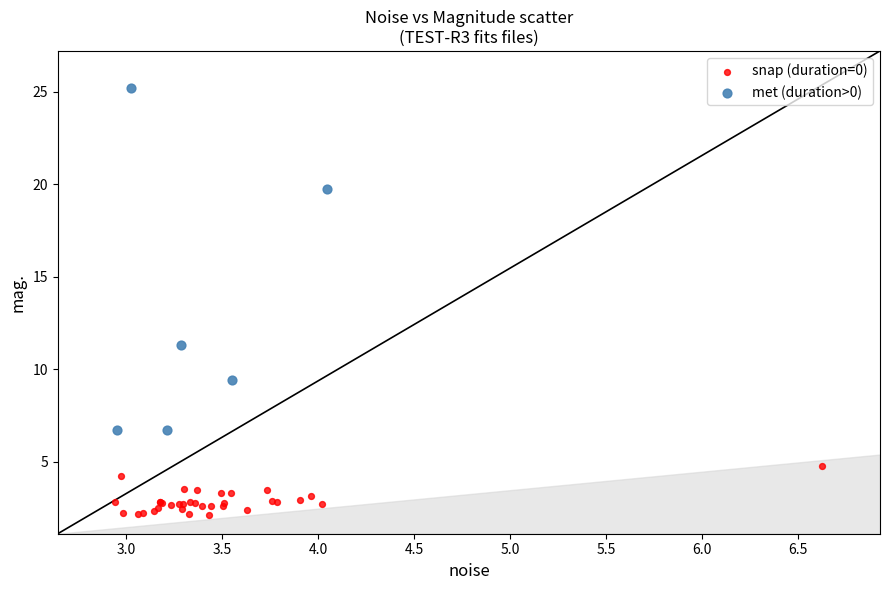

Which series reaches the maximum Y coordinate?

met (duration>0)